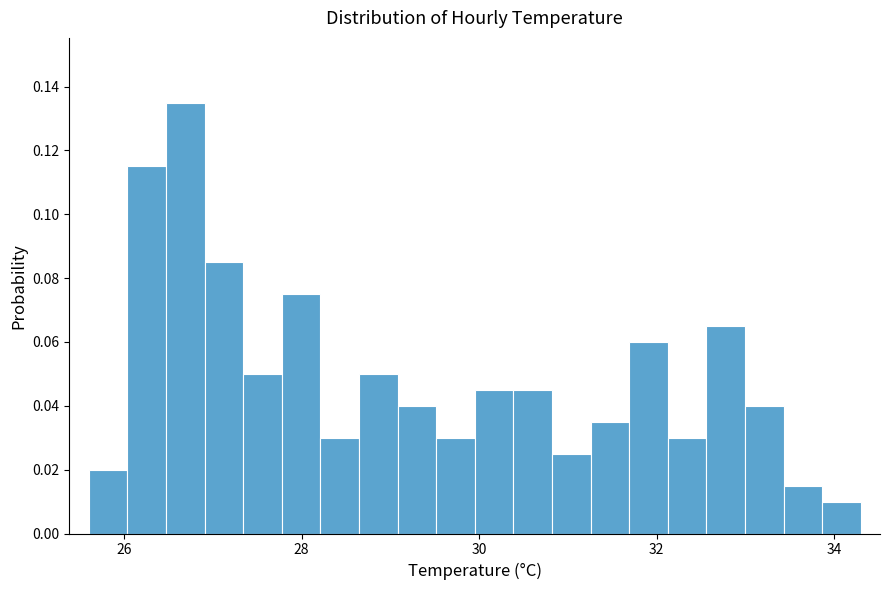

Read against the x-axis, roughly where is the centre of the tallest bar?

26.6